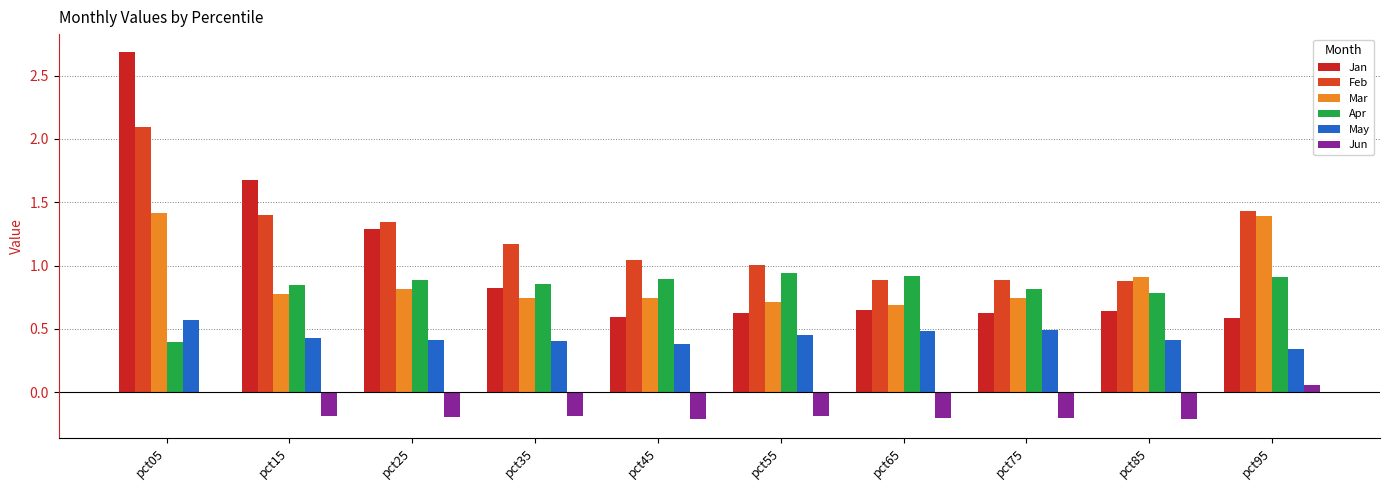

What is the maximum value for Jan?

2.7